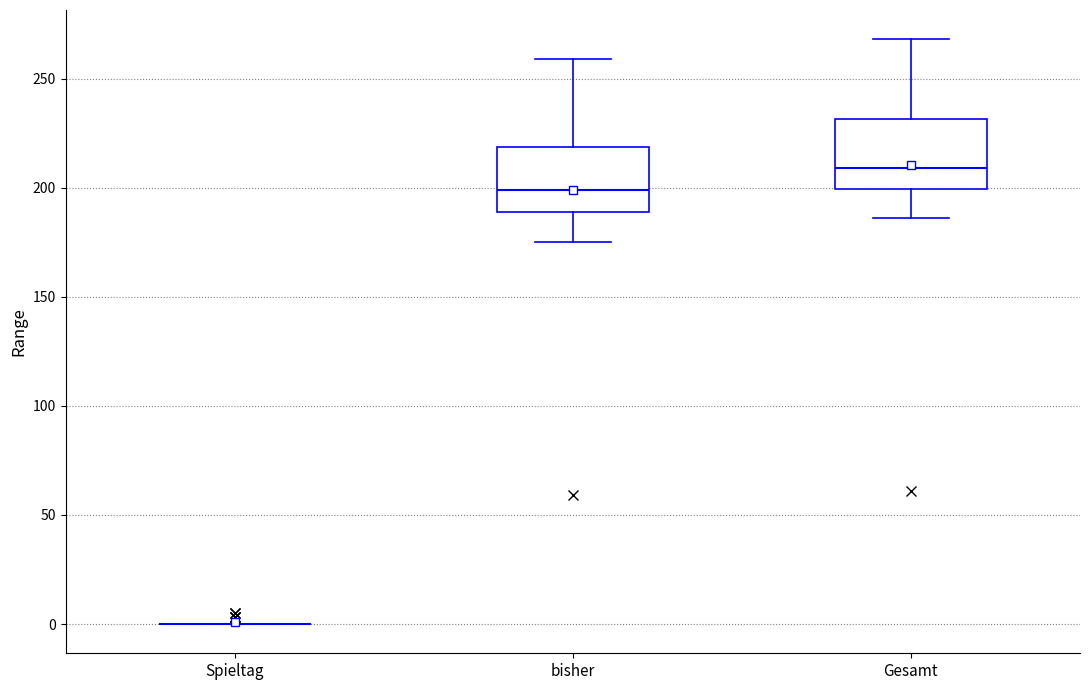

Reading left to right, read every box against the y-axis: the position of its median line, the range the box covers, and the ends of its whiskers. The values are not printed on the chart, so give them approximately, as read against the axis.

Spieltag: box collapsed to a line at 0, whiskers 0 to 0
bisher: median 200, box 190 to 220, whiskers 175 to 260
Gesamt: median 210, box 200 to 230, whiskers 185 to 270